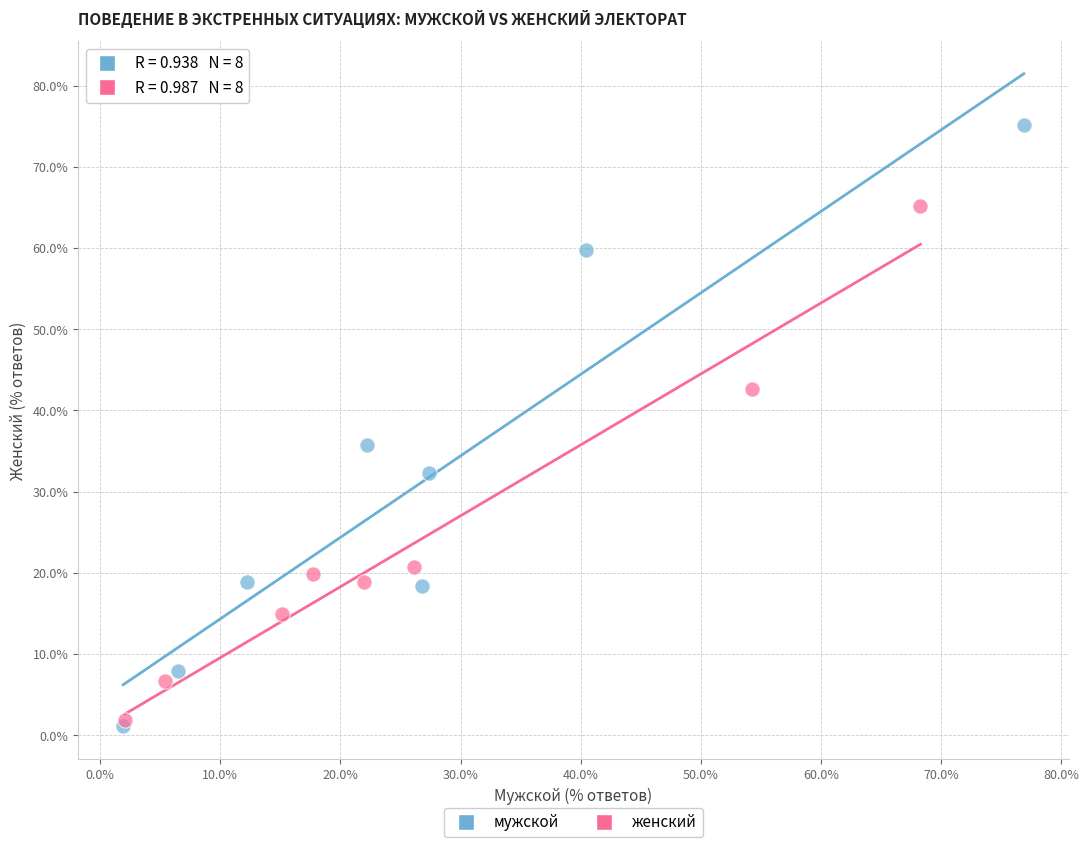

What are all the series names shown in the legend?

мужской, женский